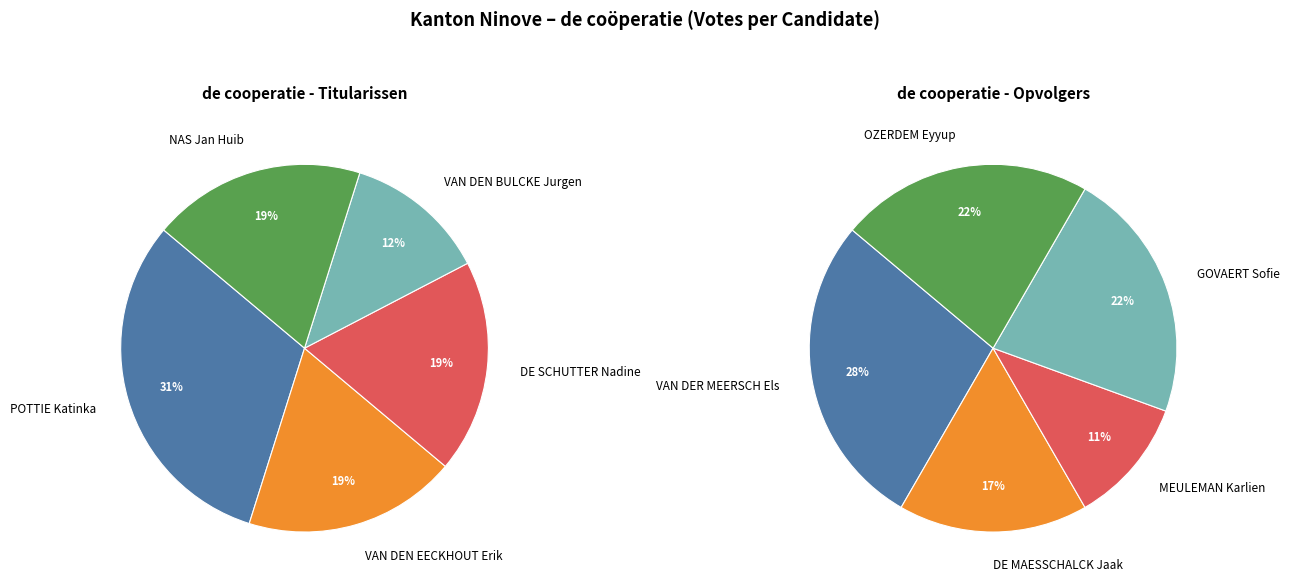

Rank the series by their maximum value, from highest to lowest.

Titularissen, Opvolgers